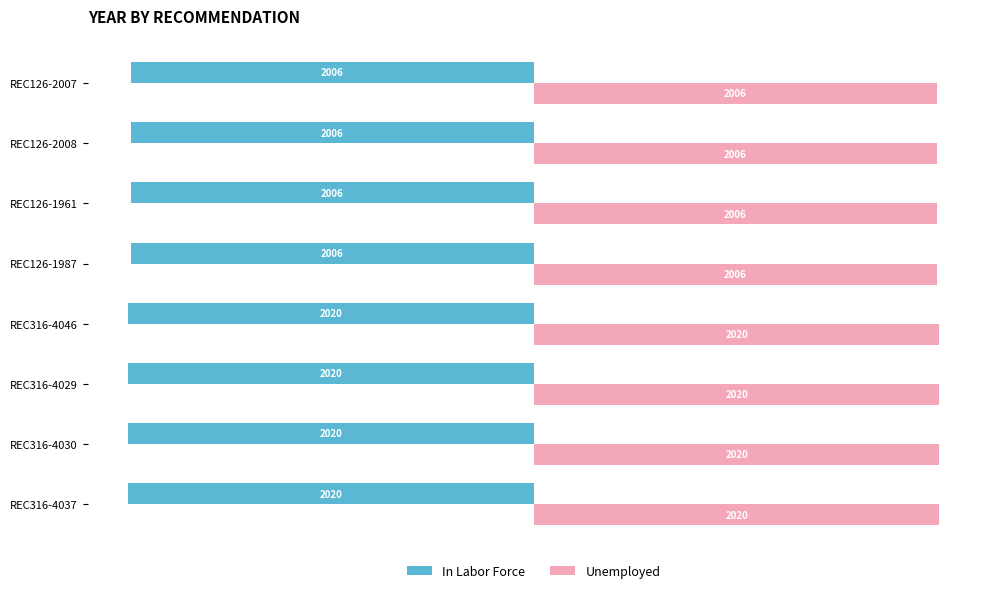

Rank the series by their average value, from highest to lowest.

Unemployed, In Labor Force